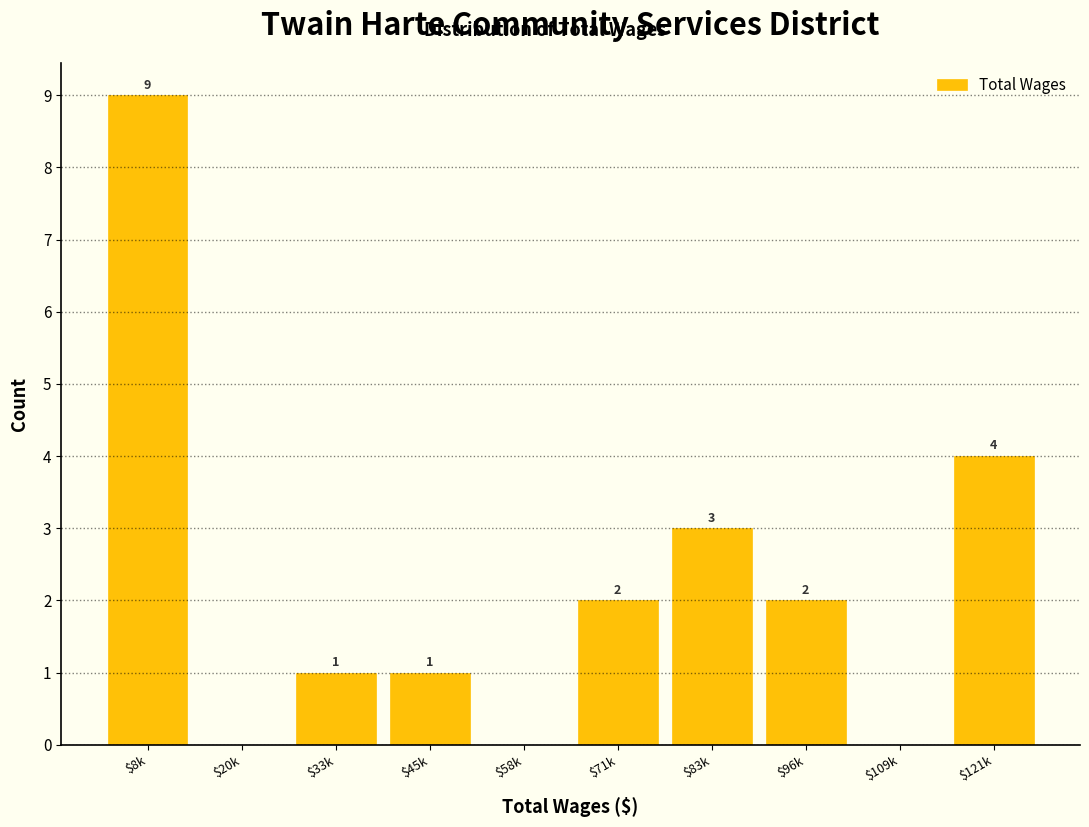

Which category has the highest value across all series?

$8k